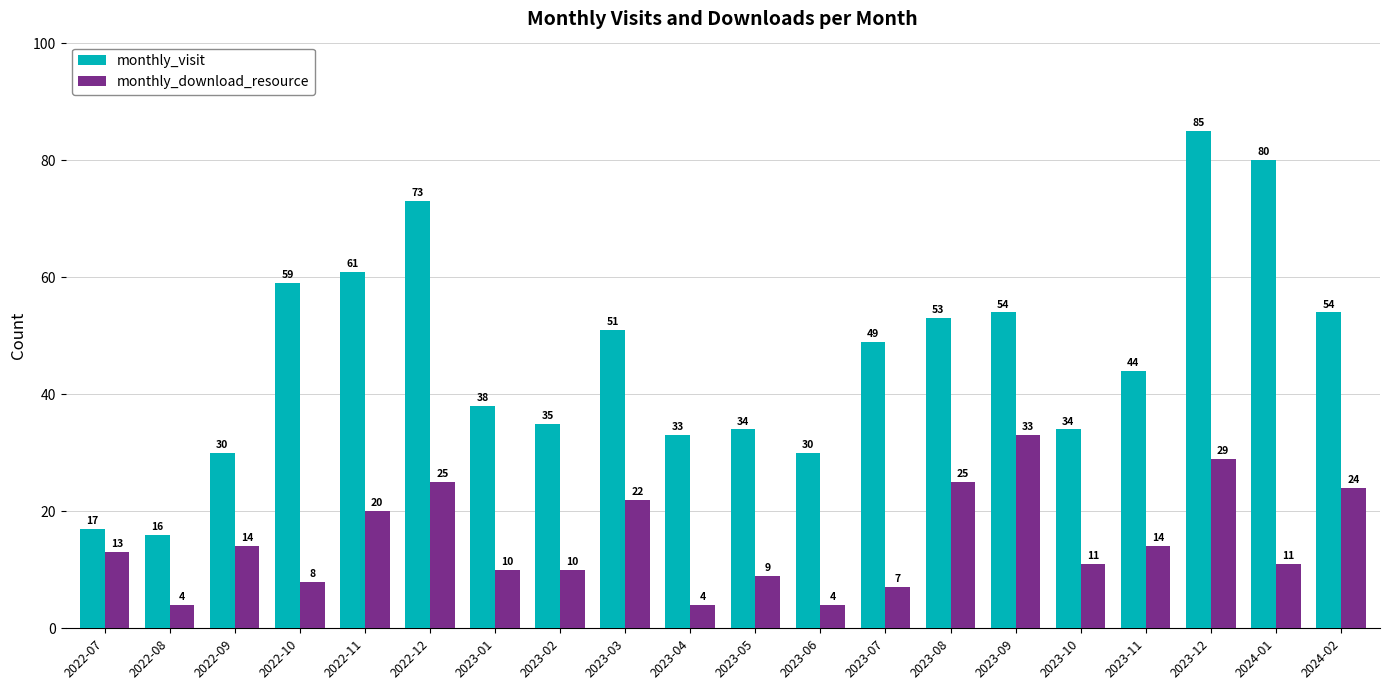

What is the difference between the maximum and minimum values in the monthly_download_resource series?

29